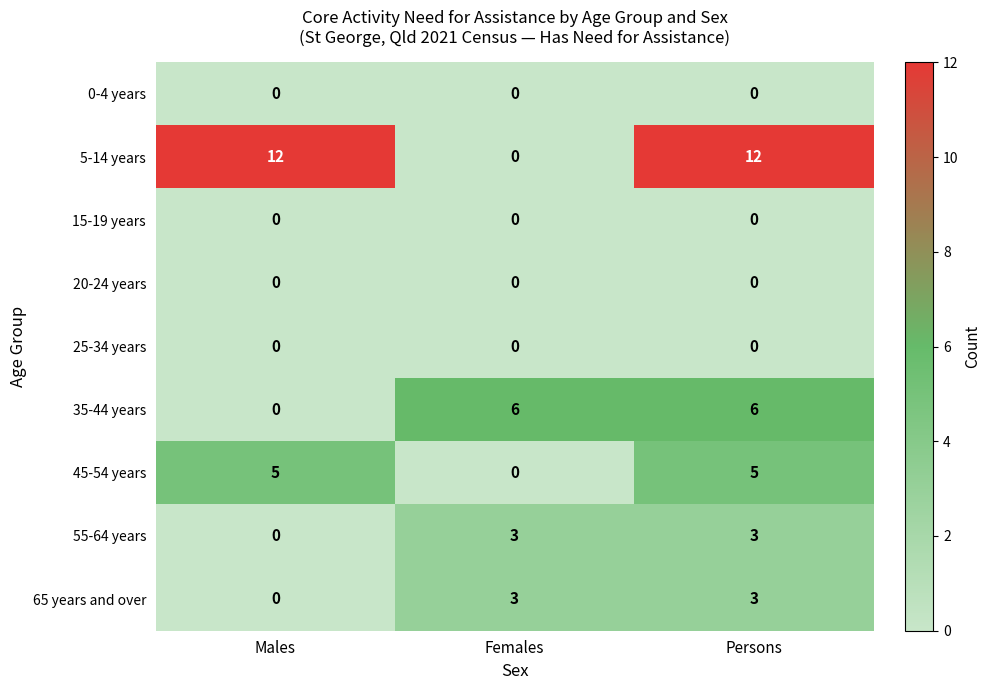

Reading right to left, transcribe all the data shown in this chart.

0-4 years: Persons=0	Females=0	Males=0
5-14 years: Persons=12	Females=0	Males=12
15-19 years: Persons=0	Females=0	Males=0
20-24 years: Persons=0	Females=0	Males=0
25-34 years: Persons=0	Females=0	Males=0
35-44 years: Persons=6	Females=6	Males=0
45-54 years: Persons=5	Females=0	Males=5
55-64 years: Persons=3	Females=3	Males=0
65 years and over: Persons=3	Females=3	Males=0